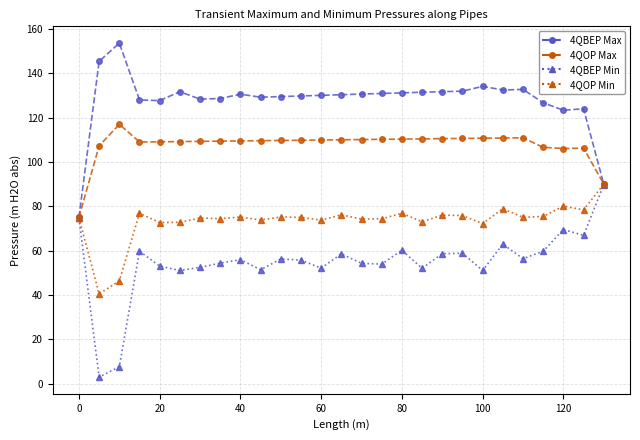

What is the sum of all 4QBEP Max values?

3447.6